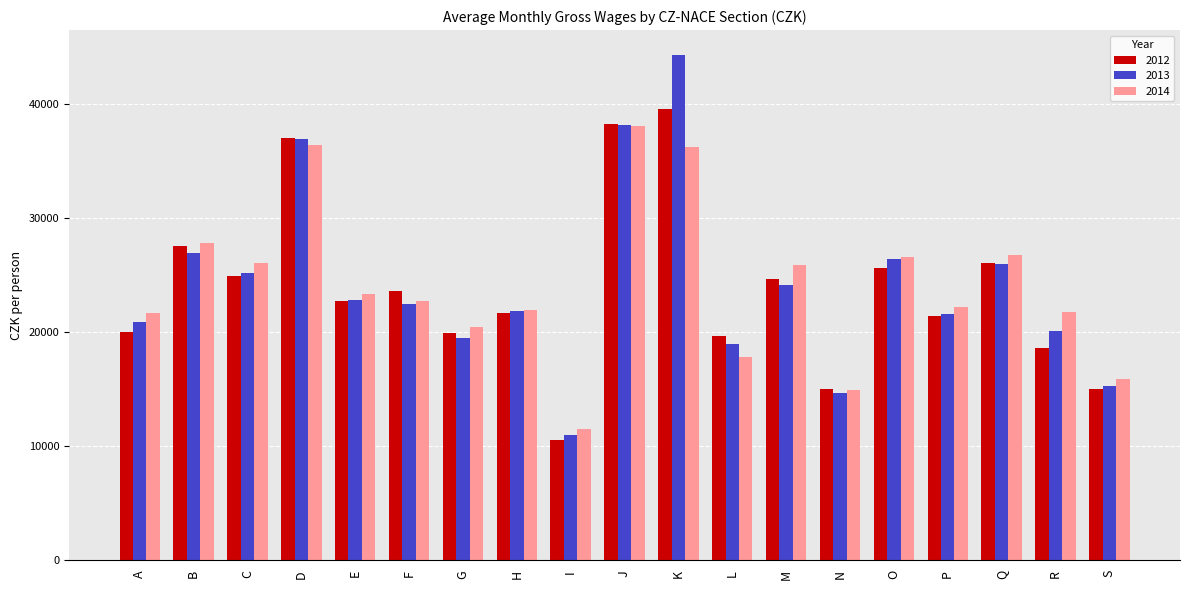

What is the total value across all series at M?

74596